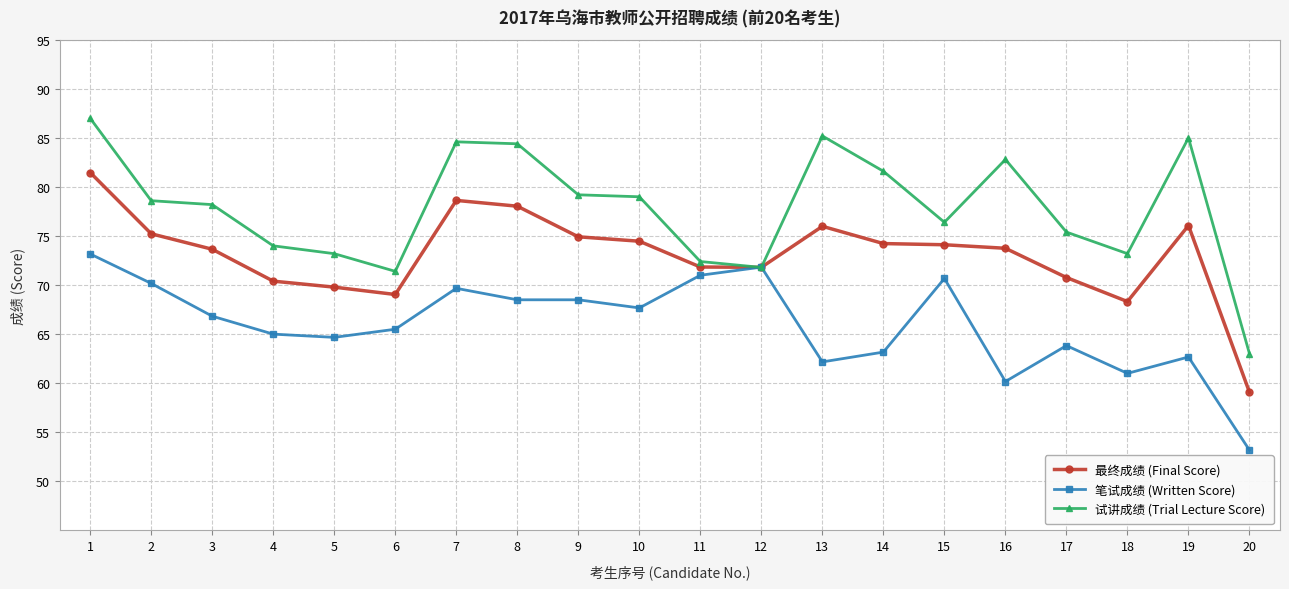

The 最终成绩 (Final Score) series shows 69.0 at 6. True or false?

True